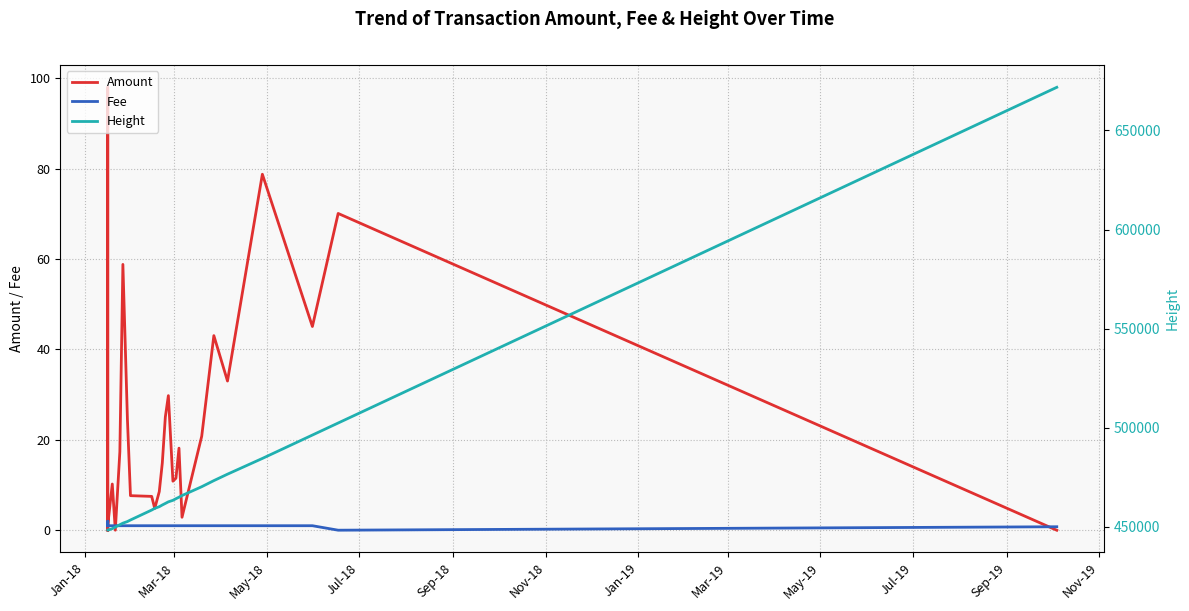

True or false: Fee has a value of 0.4 at Mar-19.

False